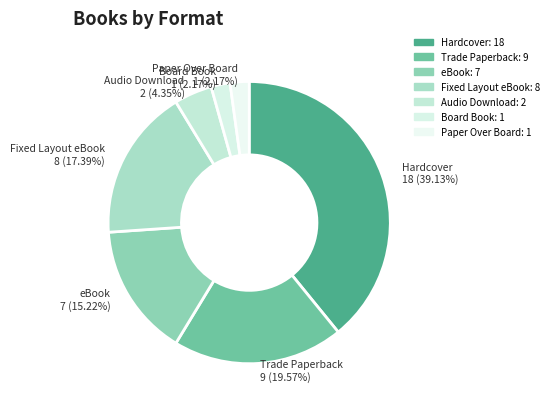

What is the largest slice in the pie chart?

Hardcover